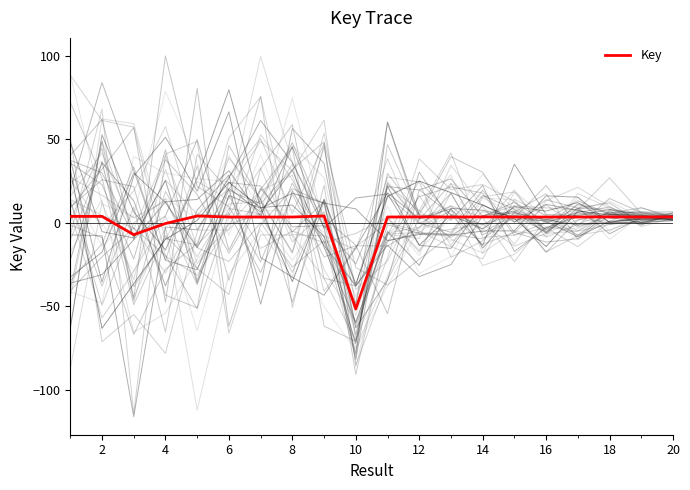

What is the lowest value of the Key series?

-51.7